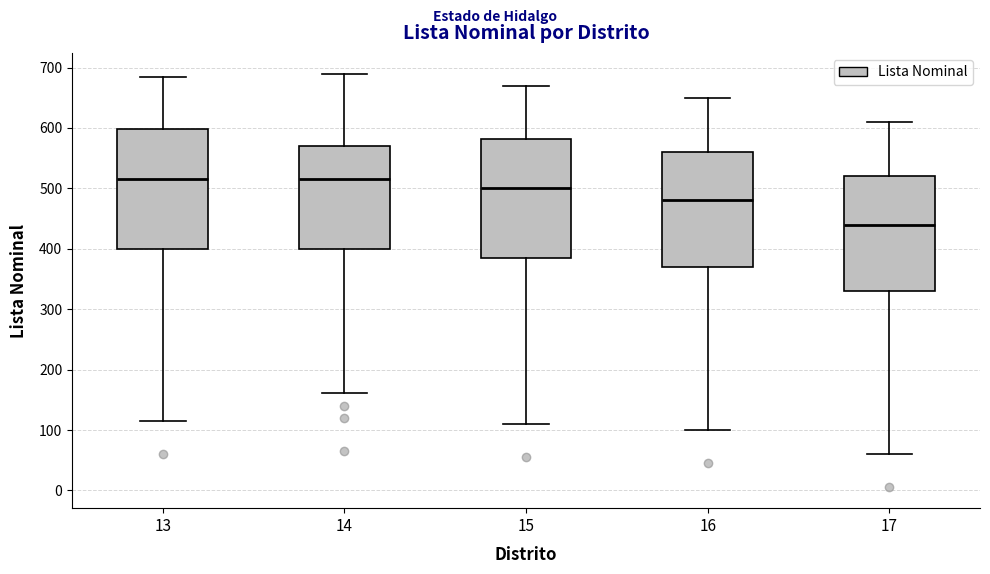

Where is the lower edge of the box at x = 16 on the y-axis? The values are not printed on the chart, so give them approximately, as read against the axis.

370